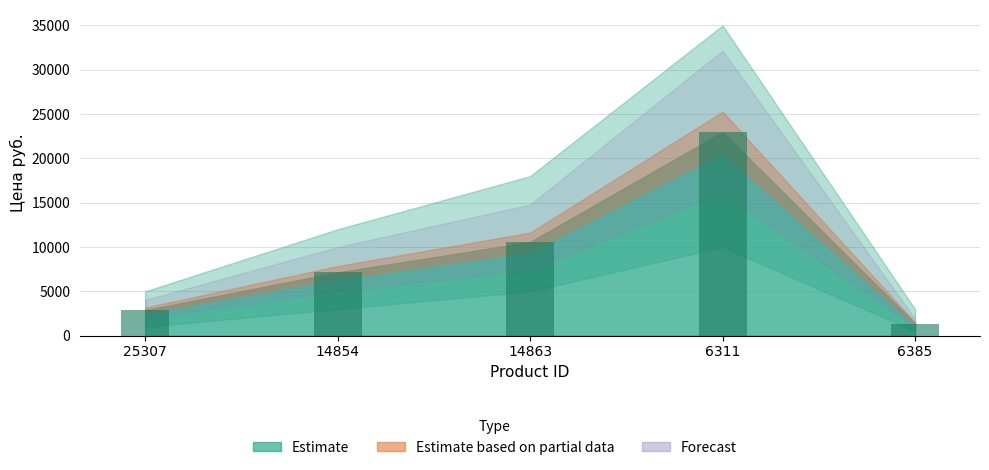

How many series are shown in this chart?

1